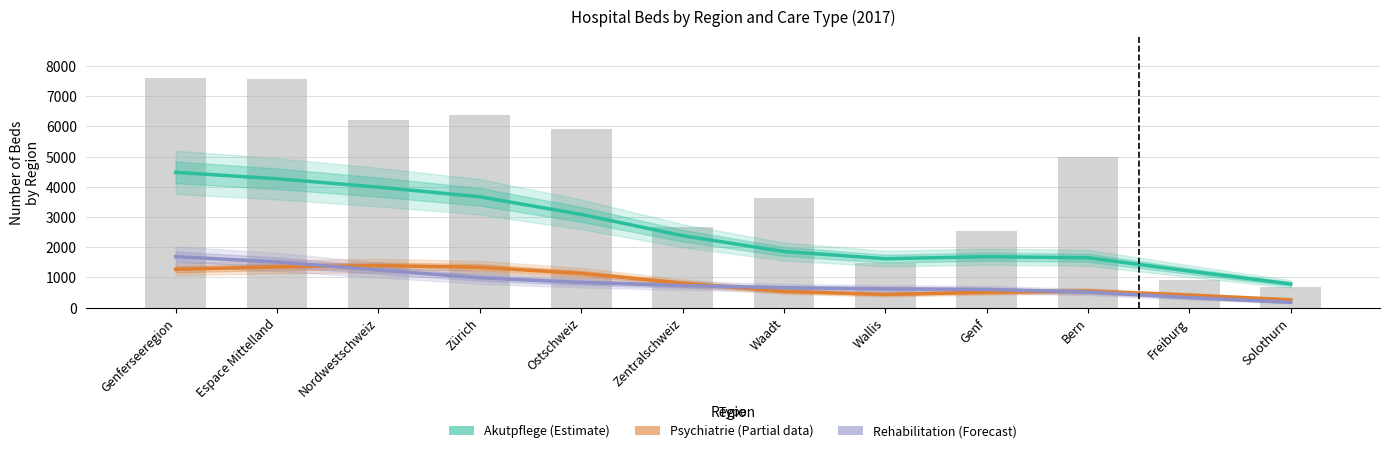

What is the difference between the maximum and minimum values in the Rehabilitation (Forecast) series?

1512.6